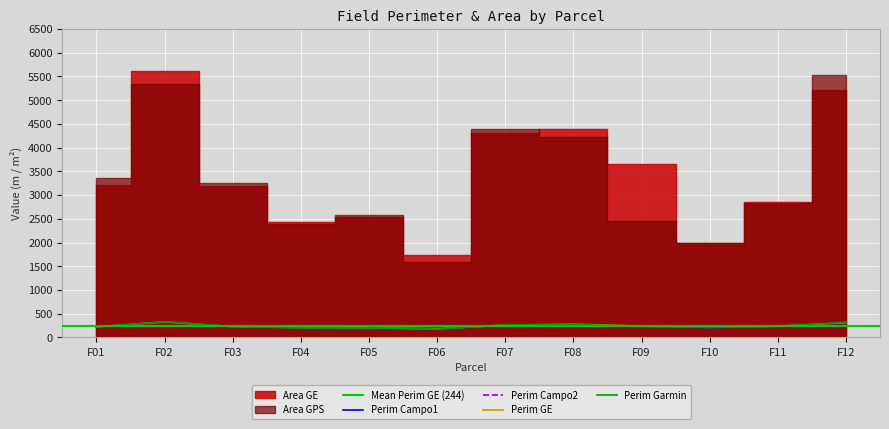

How many values in the Perim Campo2 series exceed 236?

6